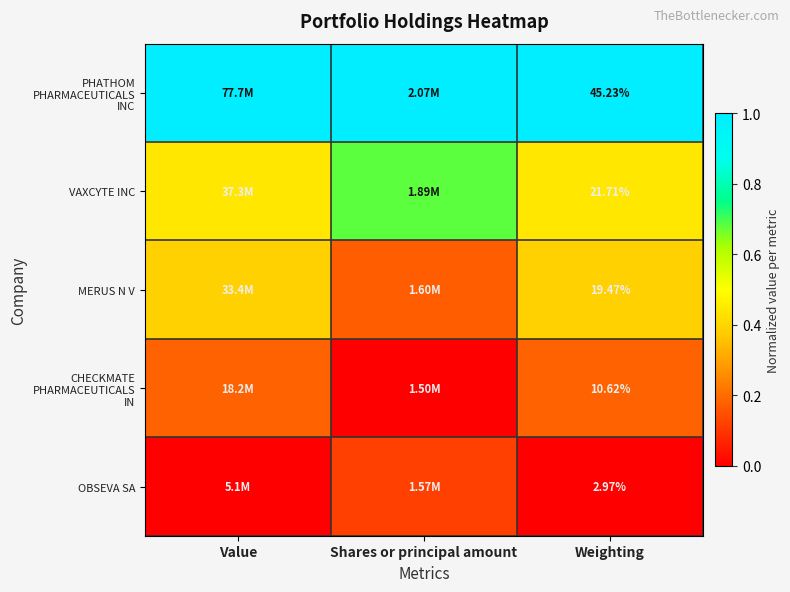

At which label does CHECKMATE PHARMACEUTICALS IN reach its minimum?

Shares or principal amount